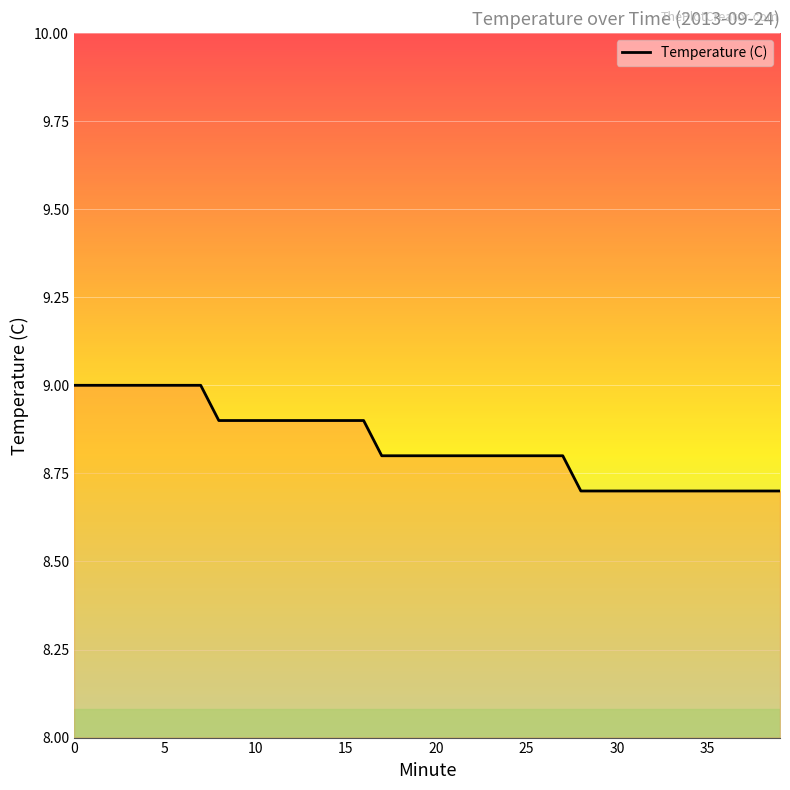

What is the smallest value displayed?

8.7